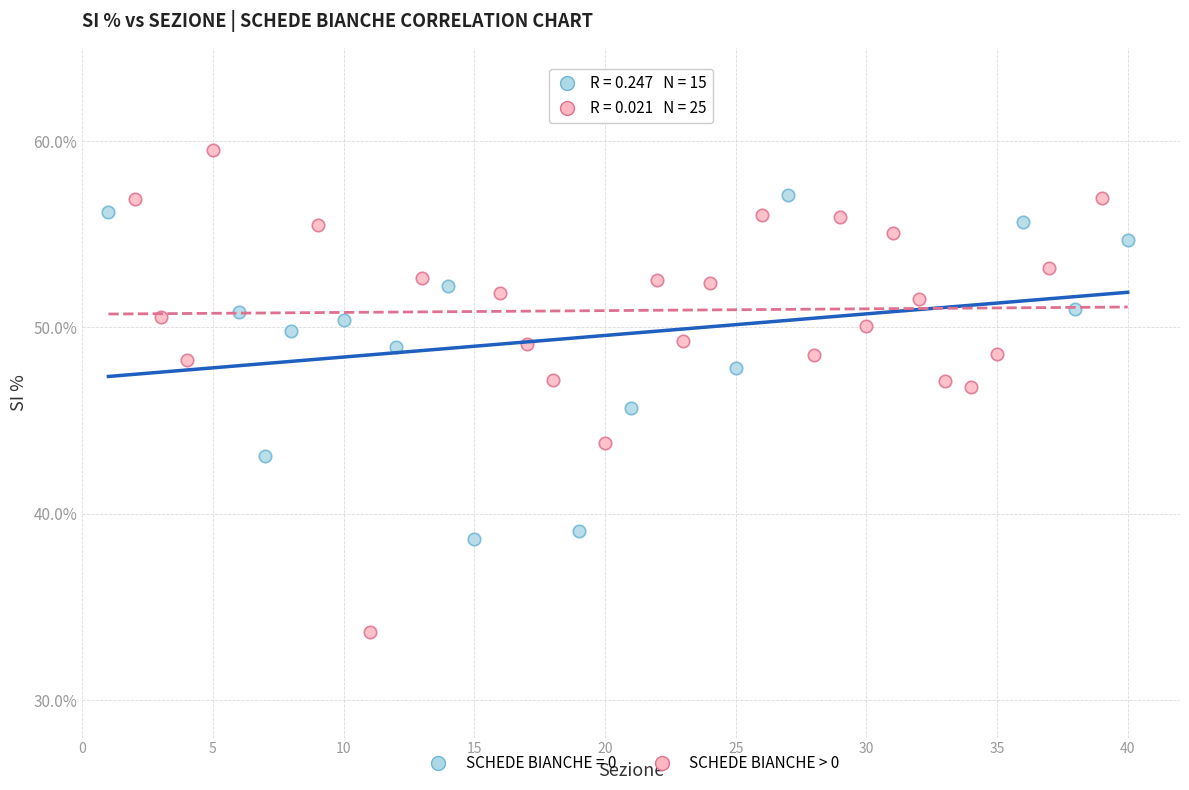

Which series reaches the minimum Y coordinate?

SCHEDE BIANCHE > 0